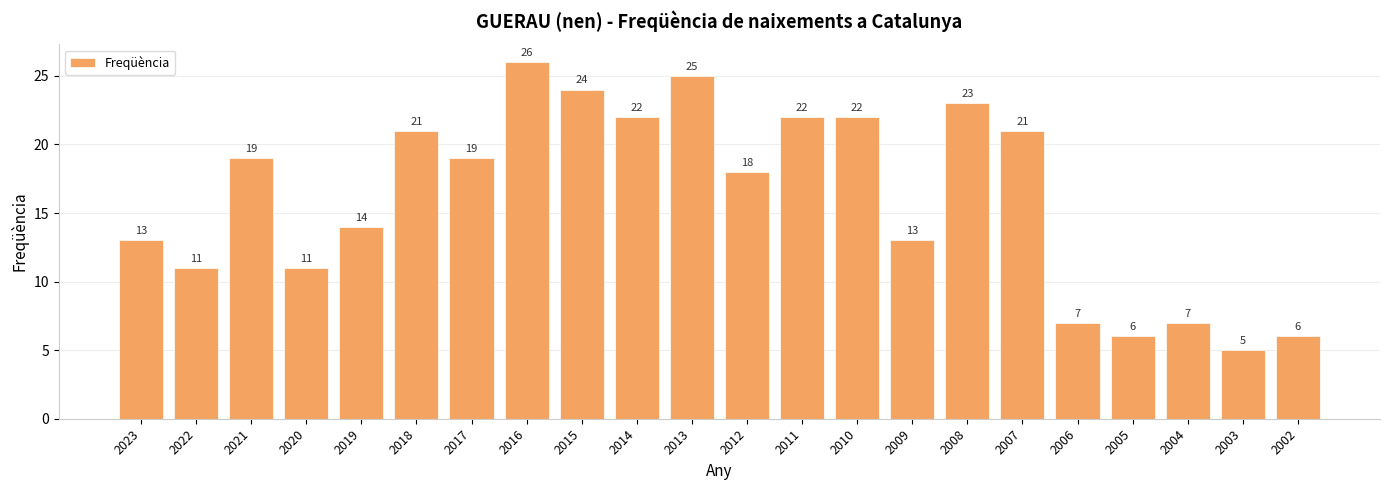

At which label is the value closest to 15?

2019